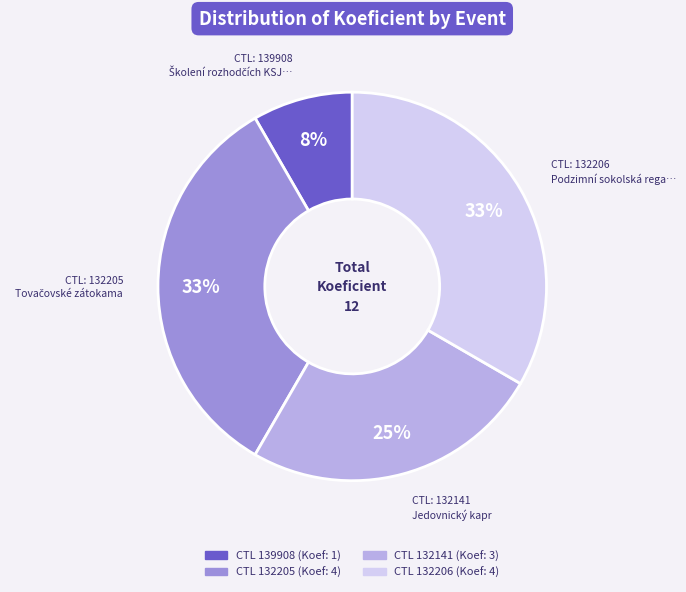

To the nearest percent, what is the average slice percentage?

25%